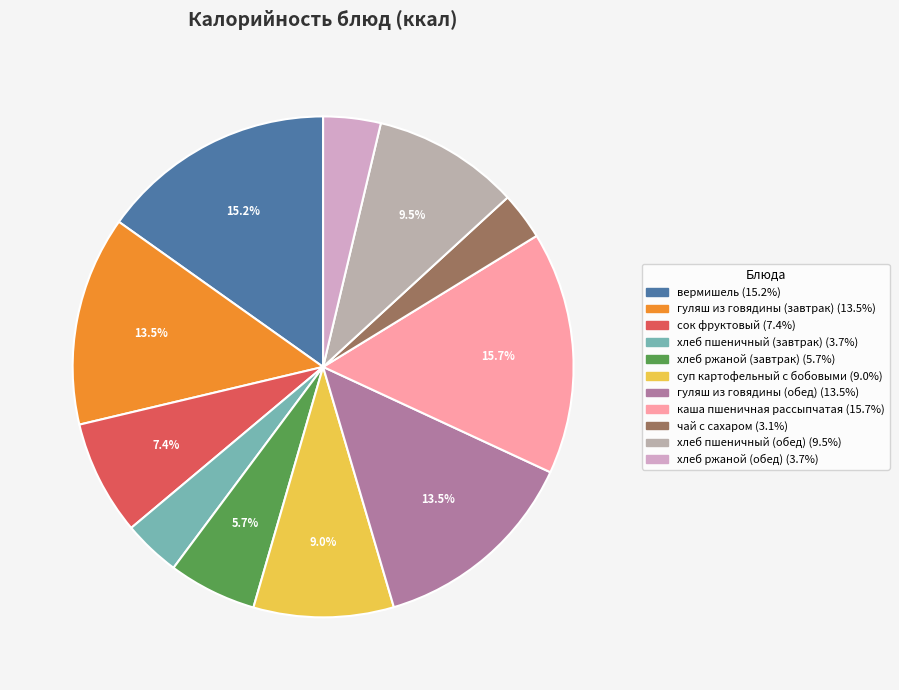

Count the number of slices in the pie.

11